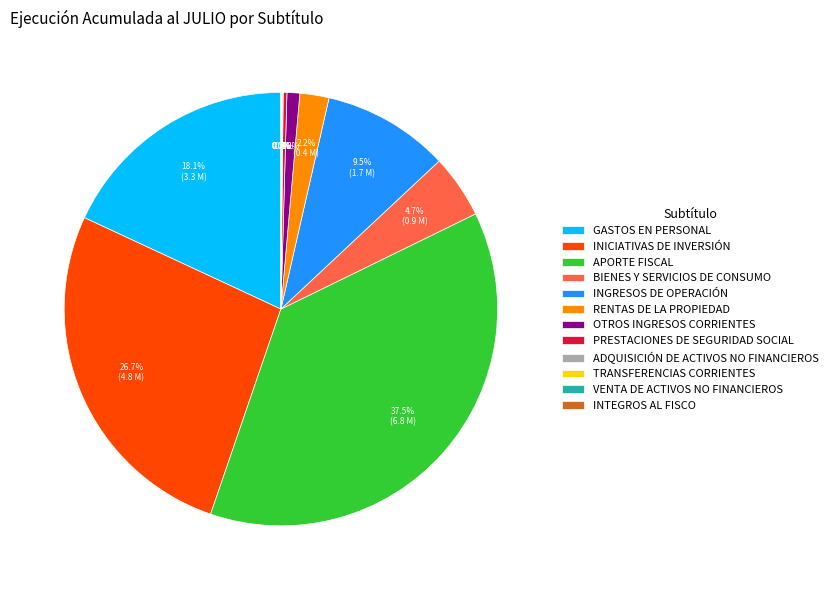

Combined, do GASTOS EN PERSONAL and BIENES Y SERVICIOS DE CONSUMO account for over 50%?

No